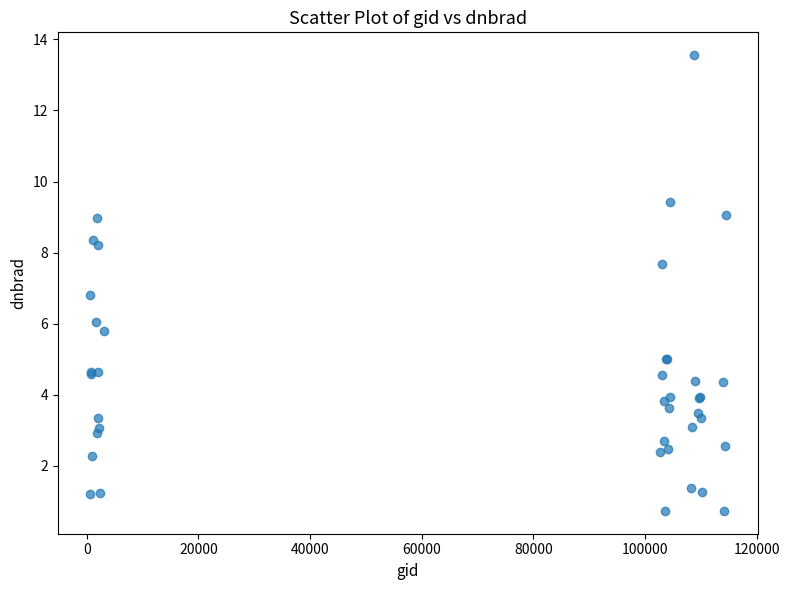

What Y value in the scatter plot is closest to 7?

6.8